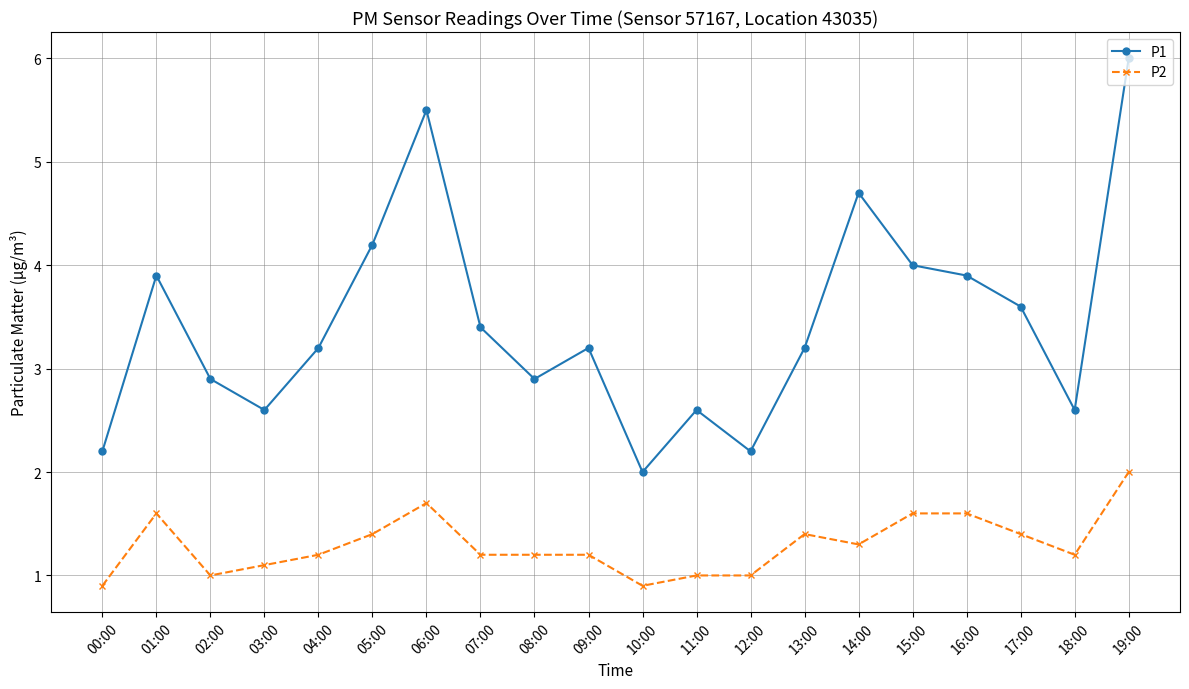

How many data points does each series have?

20